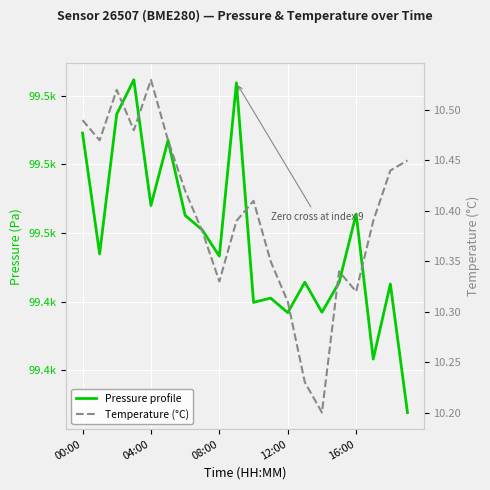

True or false: Pressure profile and Temperature (°C) intersect in this chart.

False